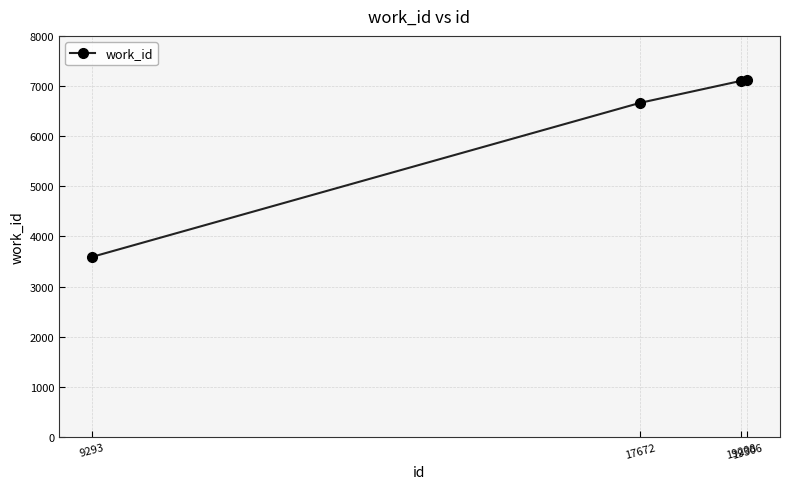

What is the difference between the second highest and second lowest values?

437